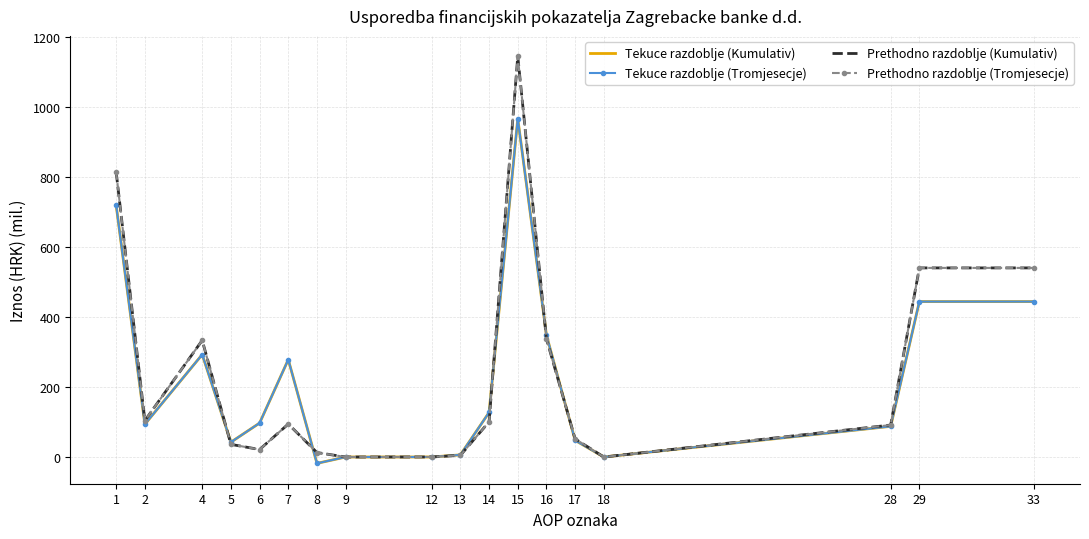

Rank the series by their maximum value, from lowest to highest.

Tekuce razdoblje (Kumulativ), Tekuce razdoblje (Tromjesecje), Prethodno razdoblje (Kumulativ), Prethodno razdoblje (Tromjesecje)